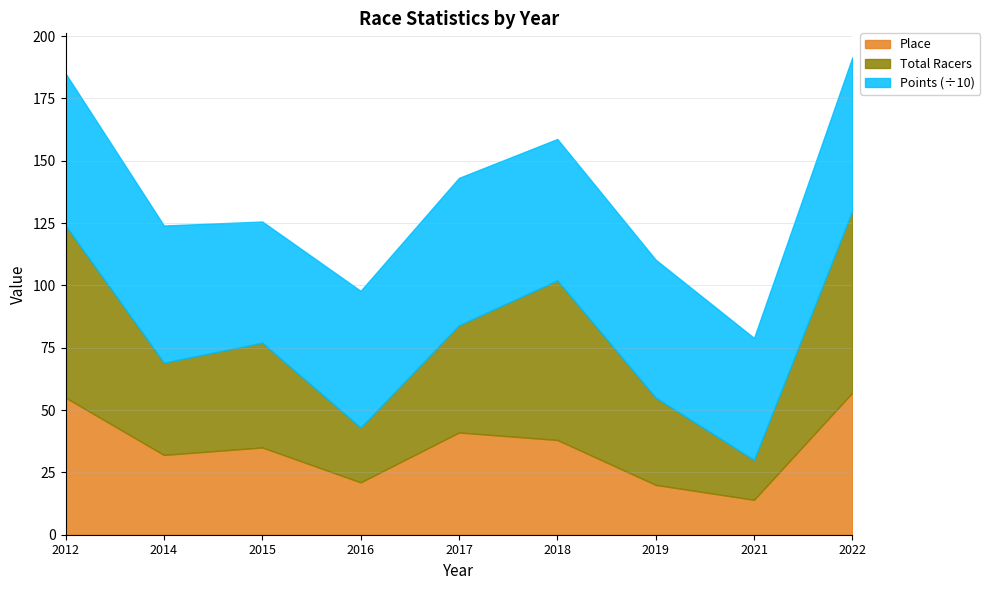

What is the difference between the Place values at 2021 and 2019?

6.0